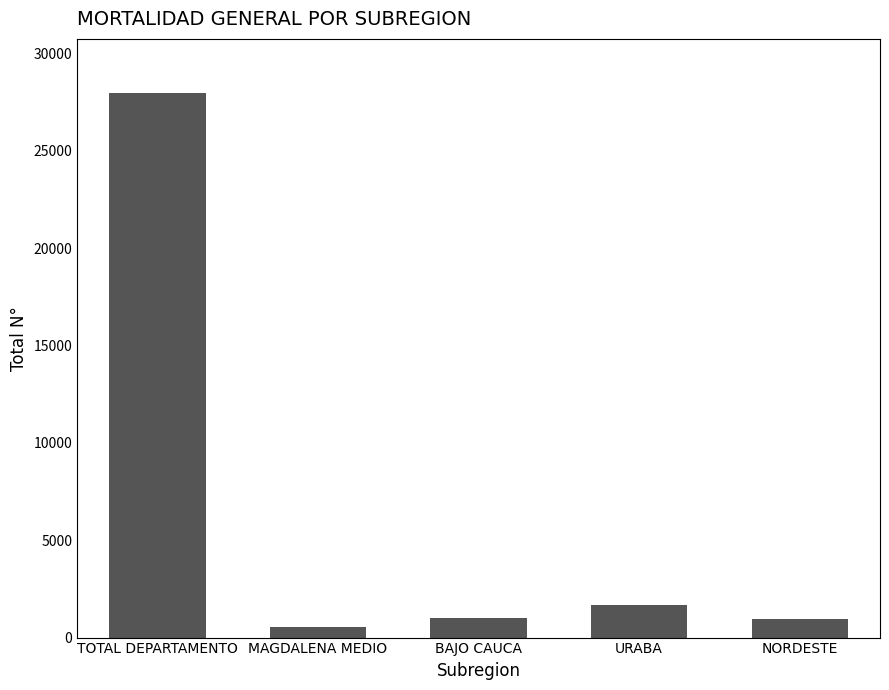

Count the number of categories in the chart.

5